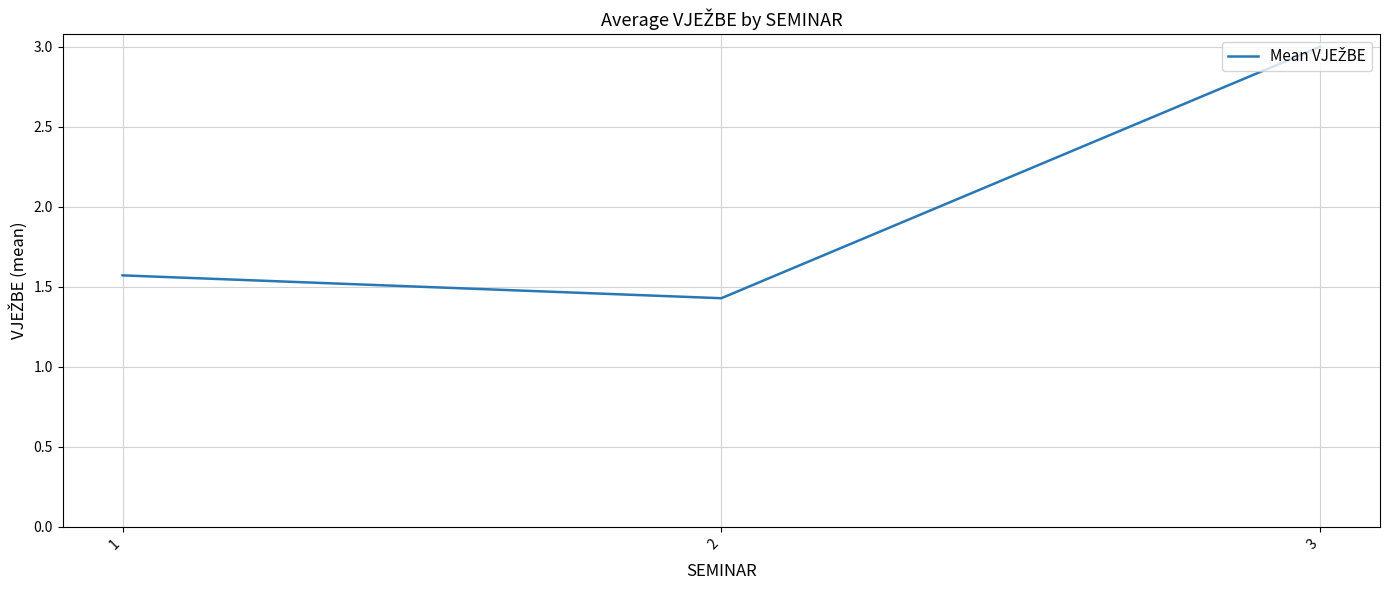

Reading left to right, transcribe all the data shown in this chart.

1=1.6	2=1.4	3=3.0